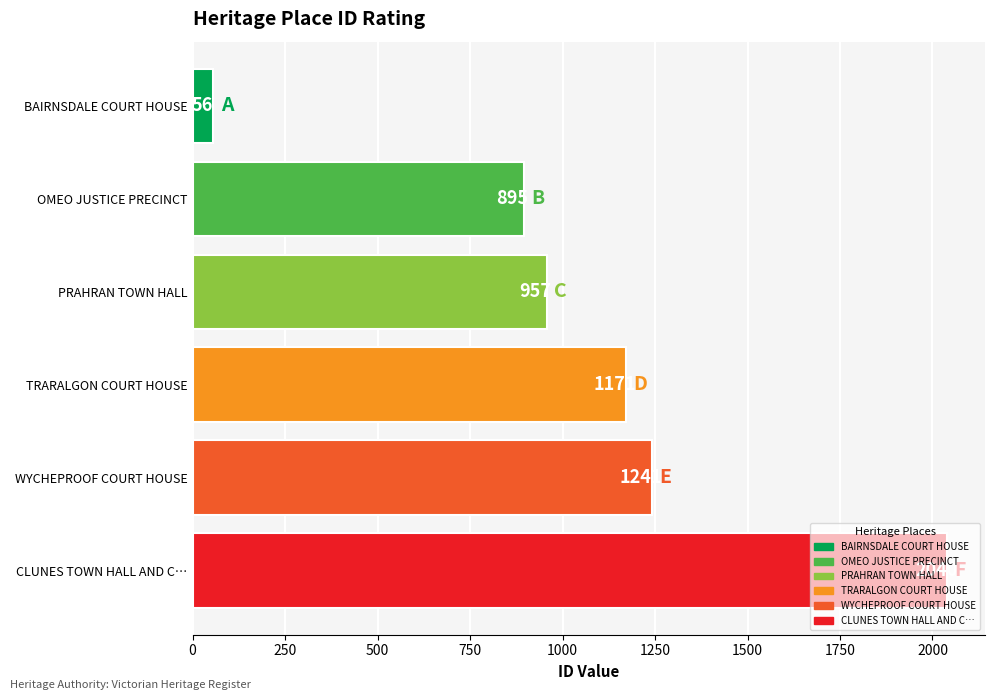

Count the number of categories in the chart.

6